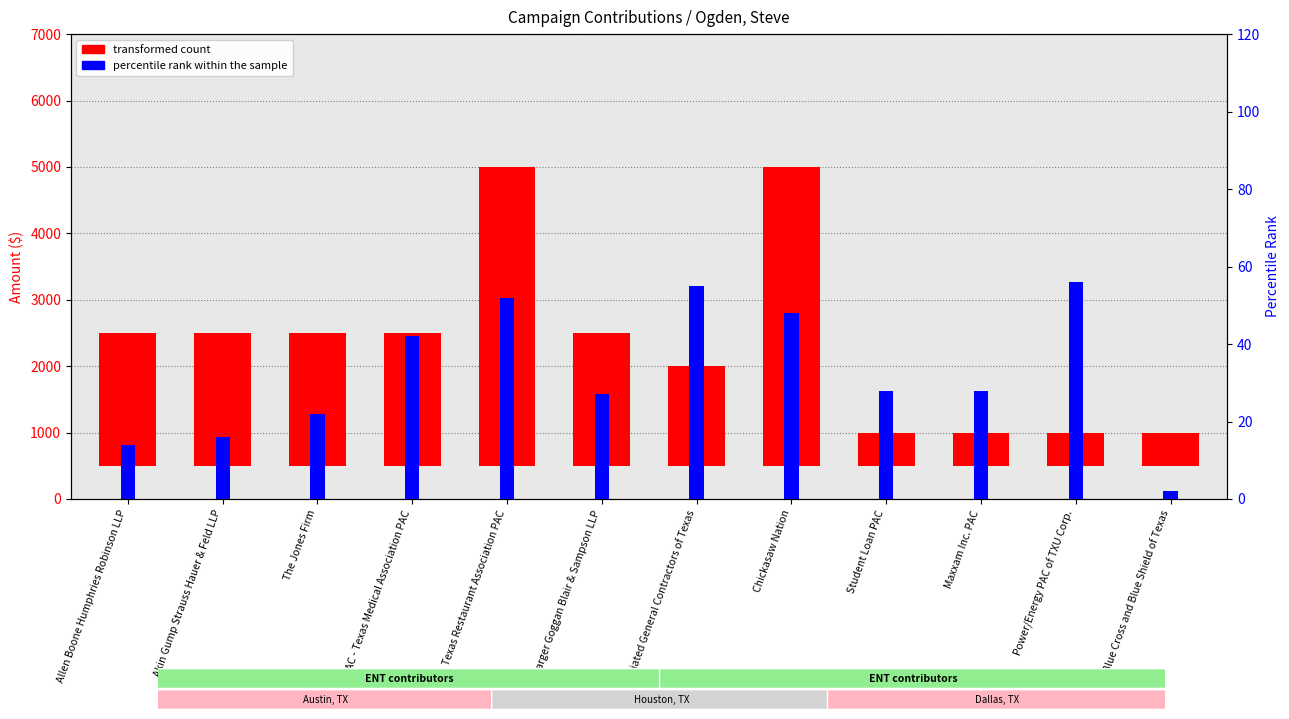

Where does the percentile rank within the sample series first go above 28?

TEXPAC - Texas Medical Association PAC